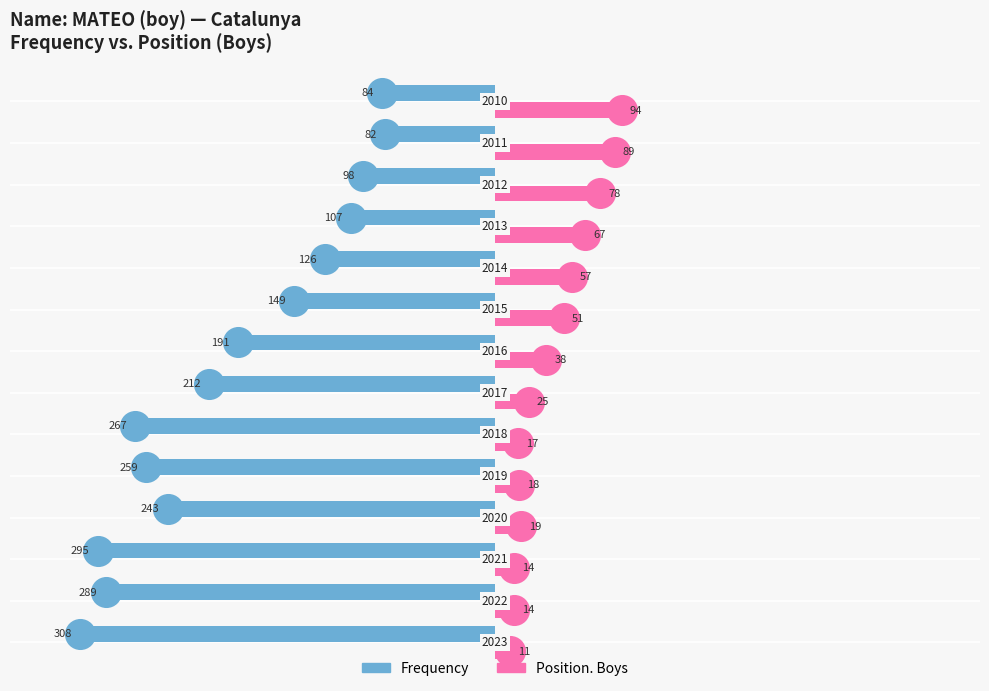

Which series reaches the maximum Y coordinate?

Position. Boys